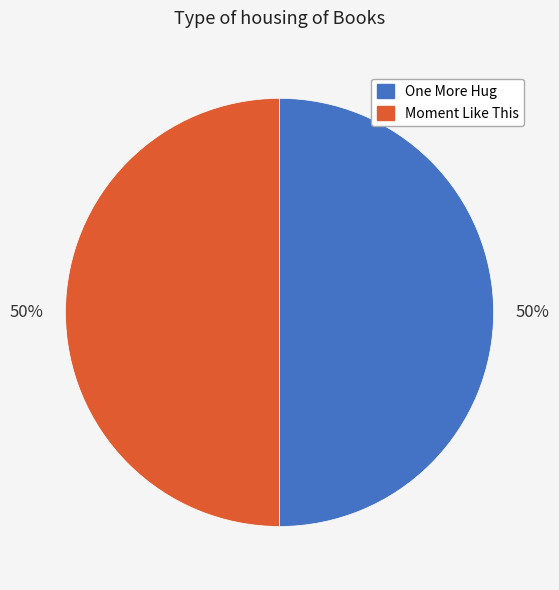

Approximately how many times larger is the value at One More Hug compared to Moment Like This?

1.0